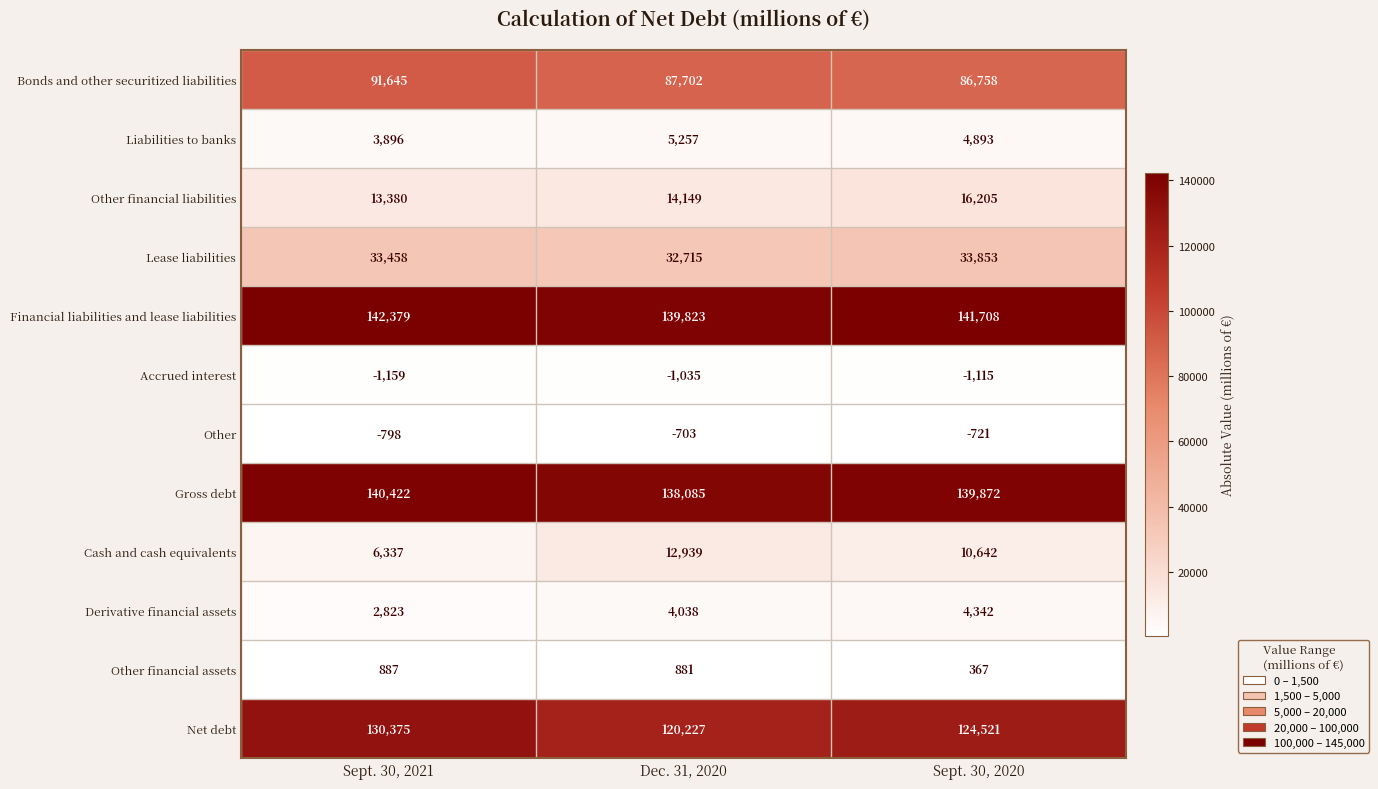

Which series has the largest total across all categories?

Financial liabilities and lease liabilities